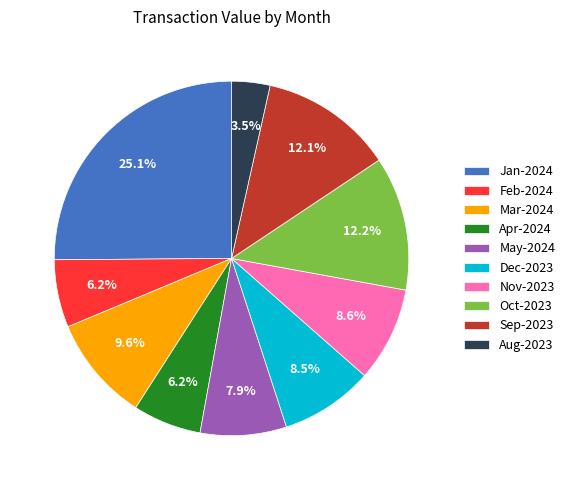

What percentage is NOT represented by Jan-2024?

74.9%